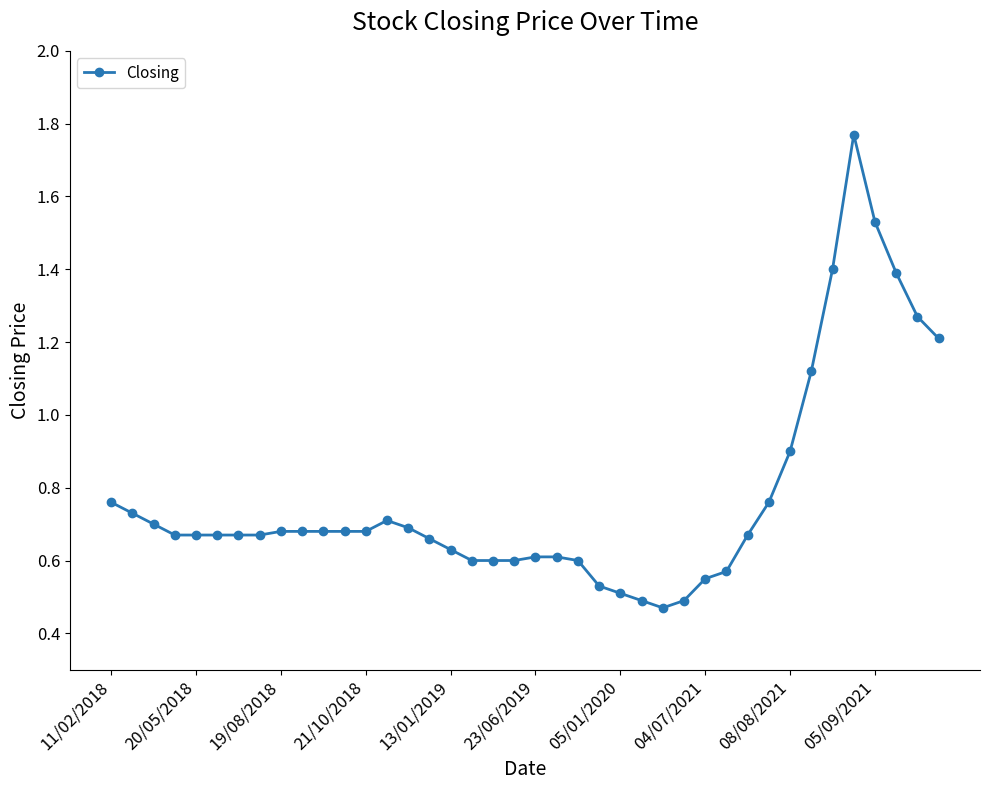

What is the difference between the second highest and second lowest values?

1.0